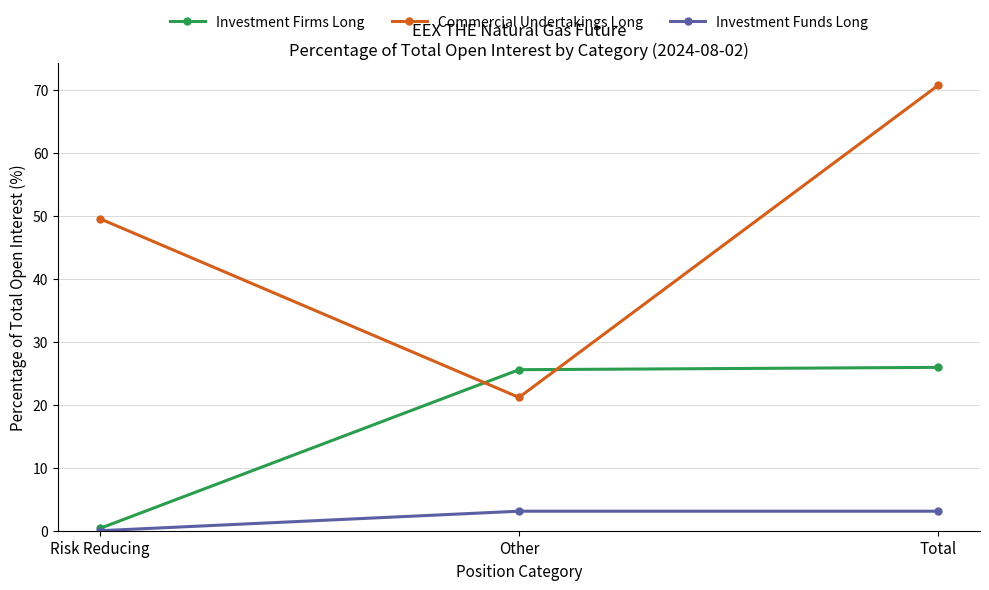

At Other, list the series in order from largest to smallest.

Investment Firms Long, Commercial Undertakings Long, Investment Funds Long